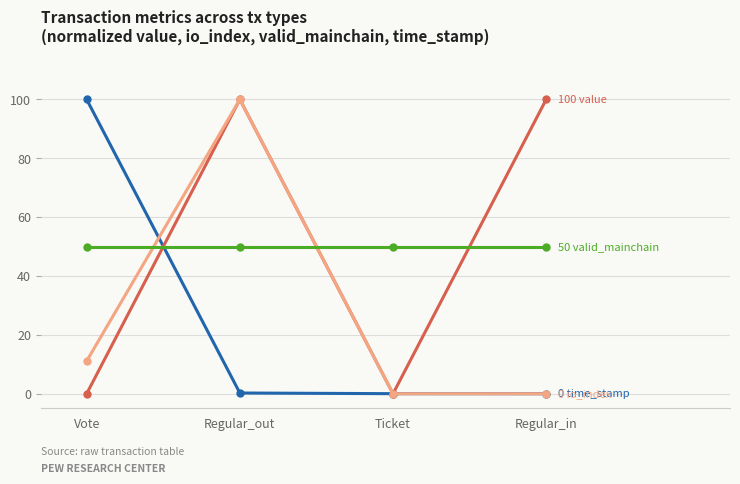

What is the difference between the highest and lowest values at Ticket?

50.0